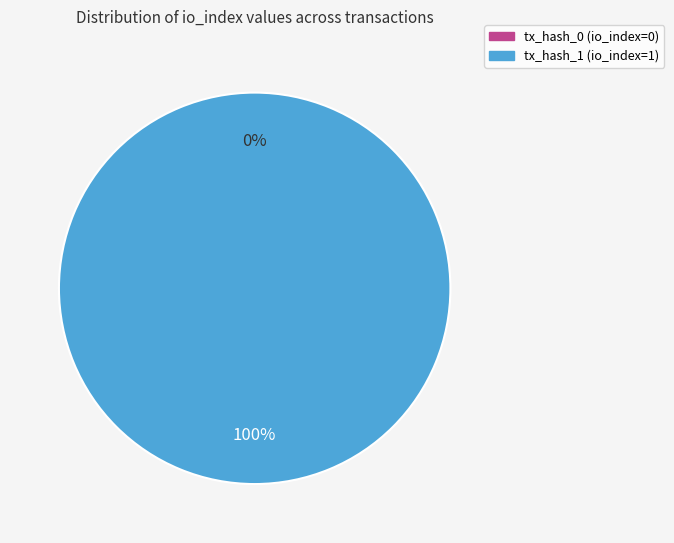

True or false: tx_hash_0 (io_index=0) accounts for 1% of the total.

False